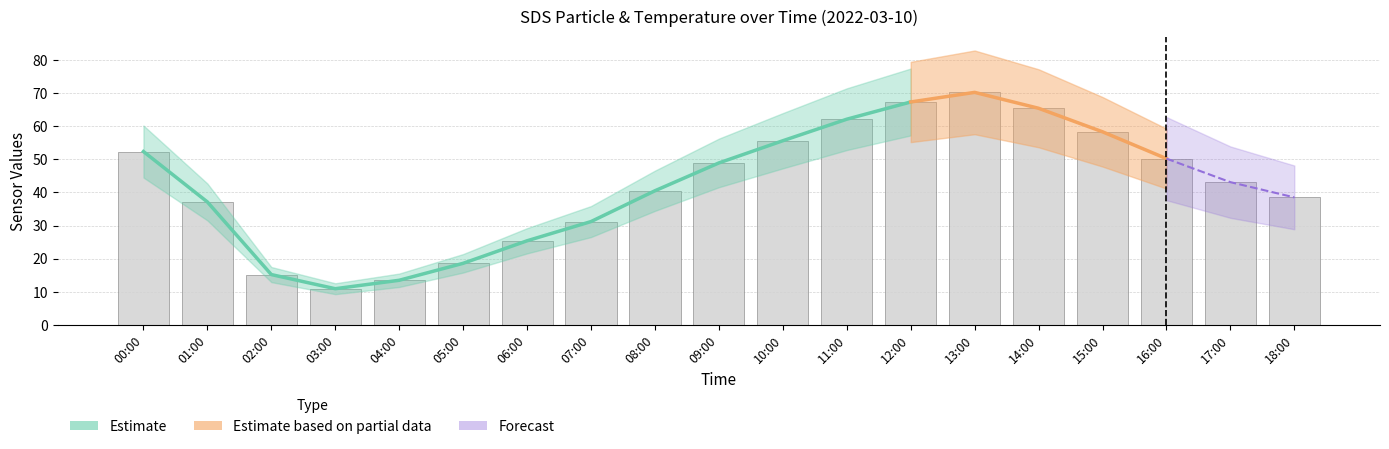

True or false: the data shows 48.9 at 09:00.

True